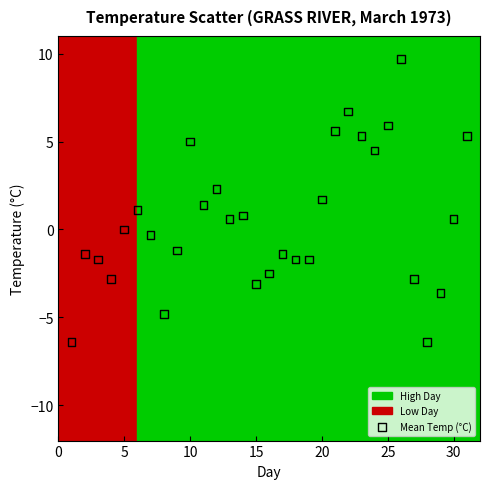

What is the range of Y values (max minus min)?

16.1